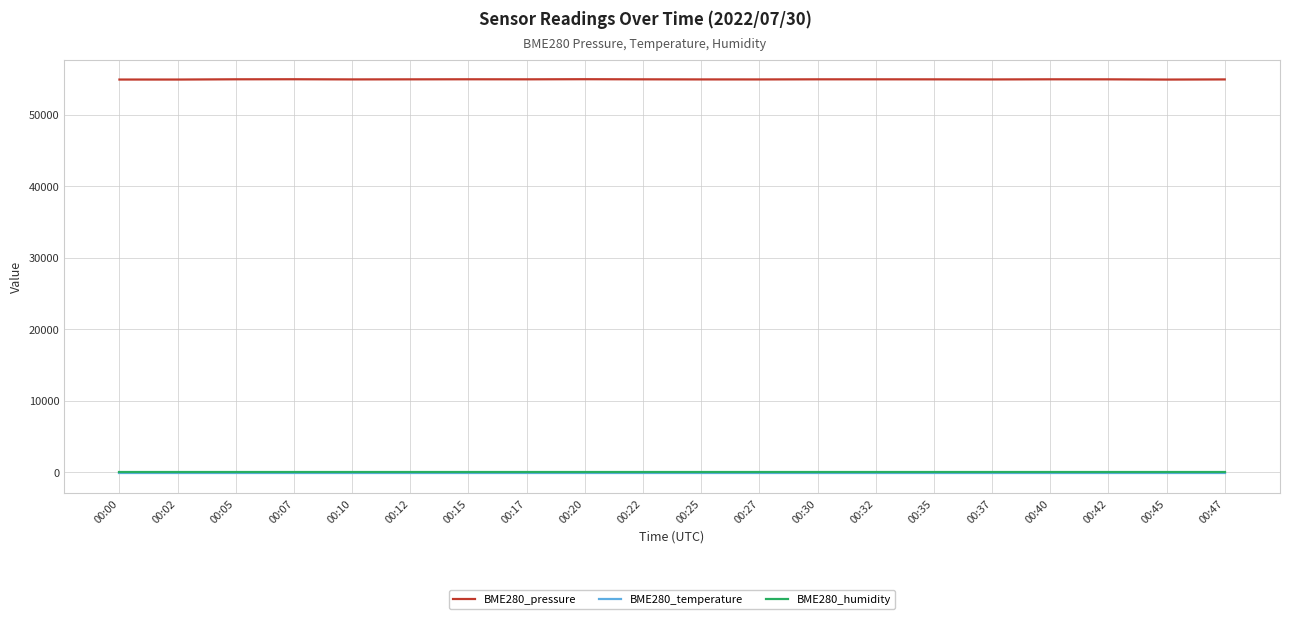

True or false: BME280_temperature and BME280_pressure intersect in this chart.

False